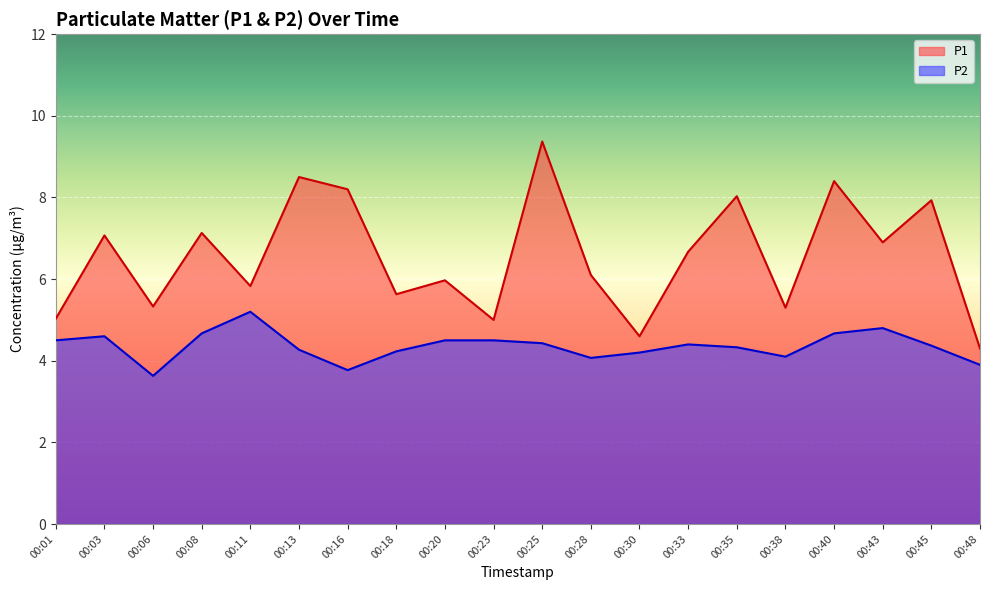

How many values in the P2 series exceed 4?

17